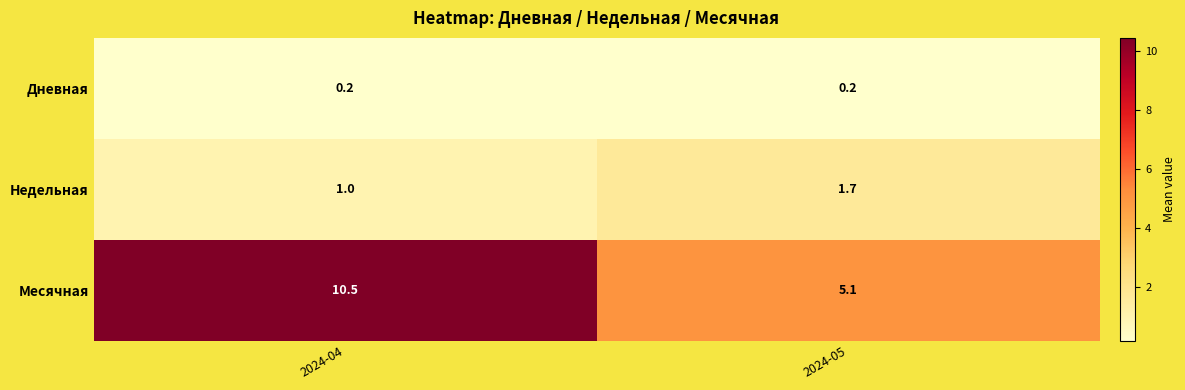

What is the sum of the Месячная values at 2024-05 and 2024-04?

15.6